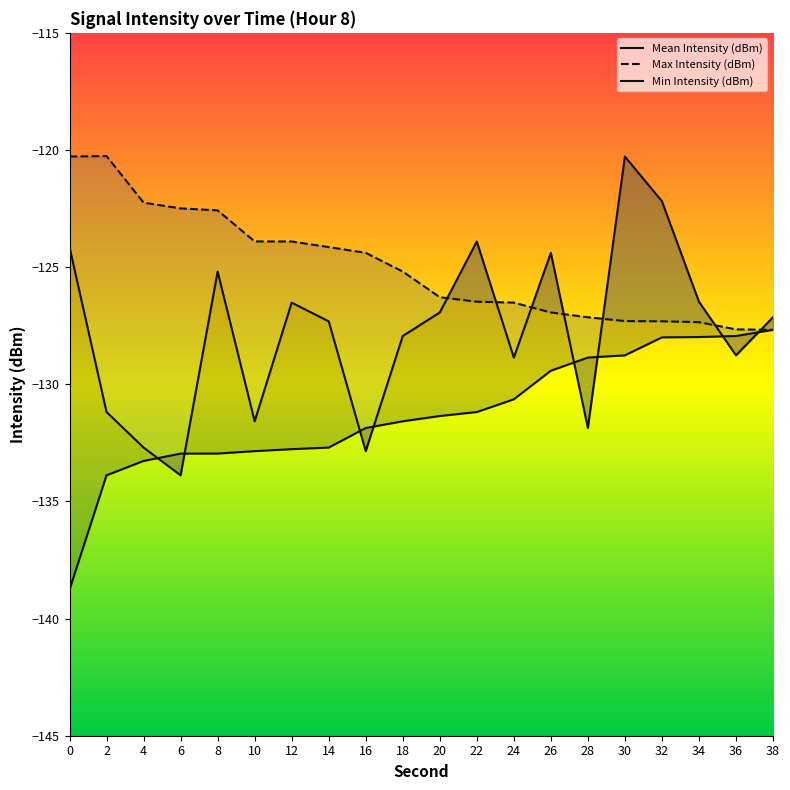

Where is Mean Intensity (dBm) nearest to the value -127?

20